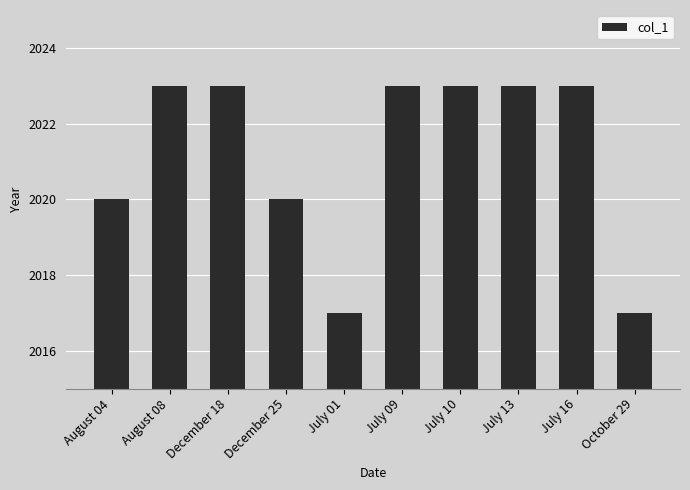

What is the average value?

2021